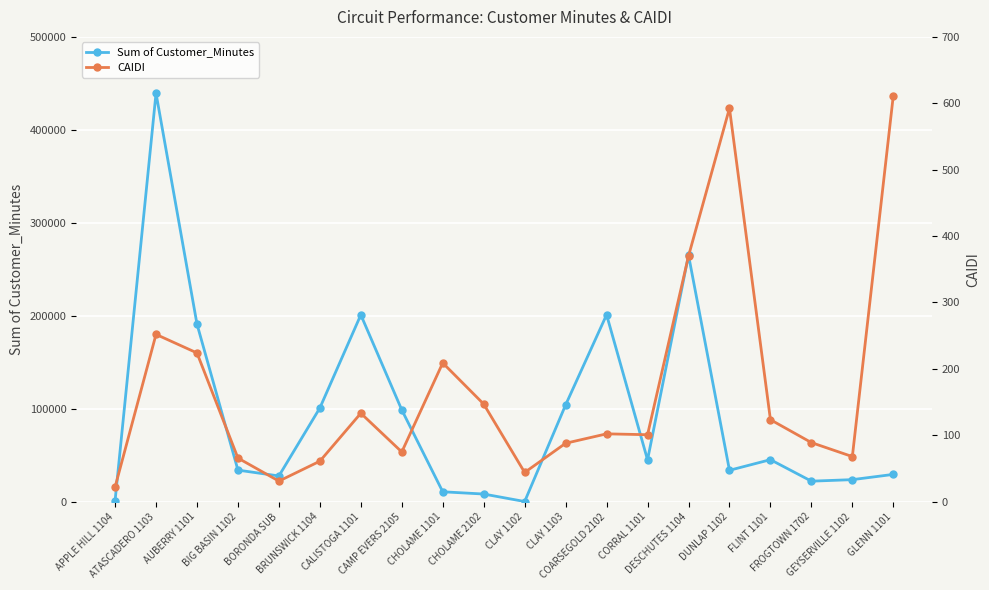

What is the difference between the maximum and second lowest values in the Sum of Customer_Minutes series?

438510